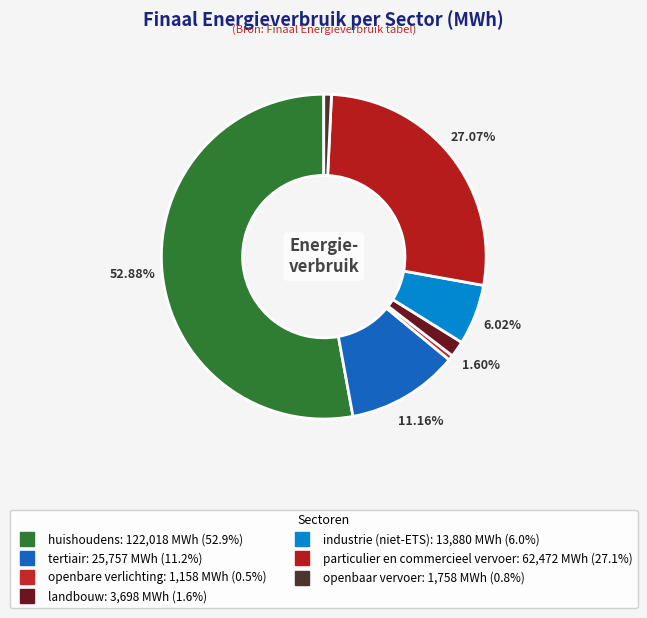

Which slice is the largest?

huishoudens